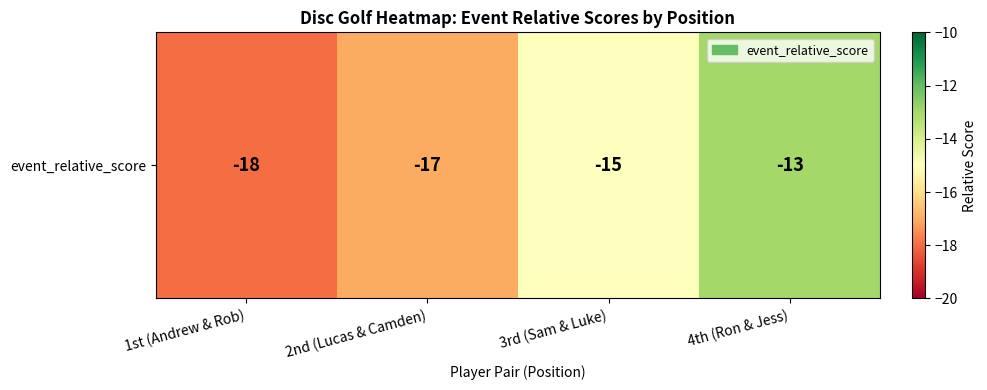

Rank the categories by value from lowest to highest.

1st (Andrew & Rob), 2nd (Lucas & Camden), 3rd (Sam & Luke), 4th (Ron & Jess)